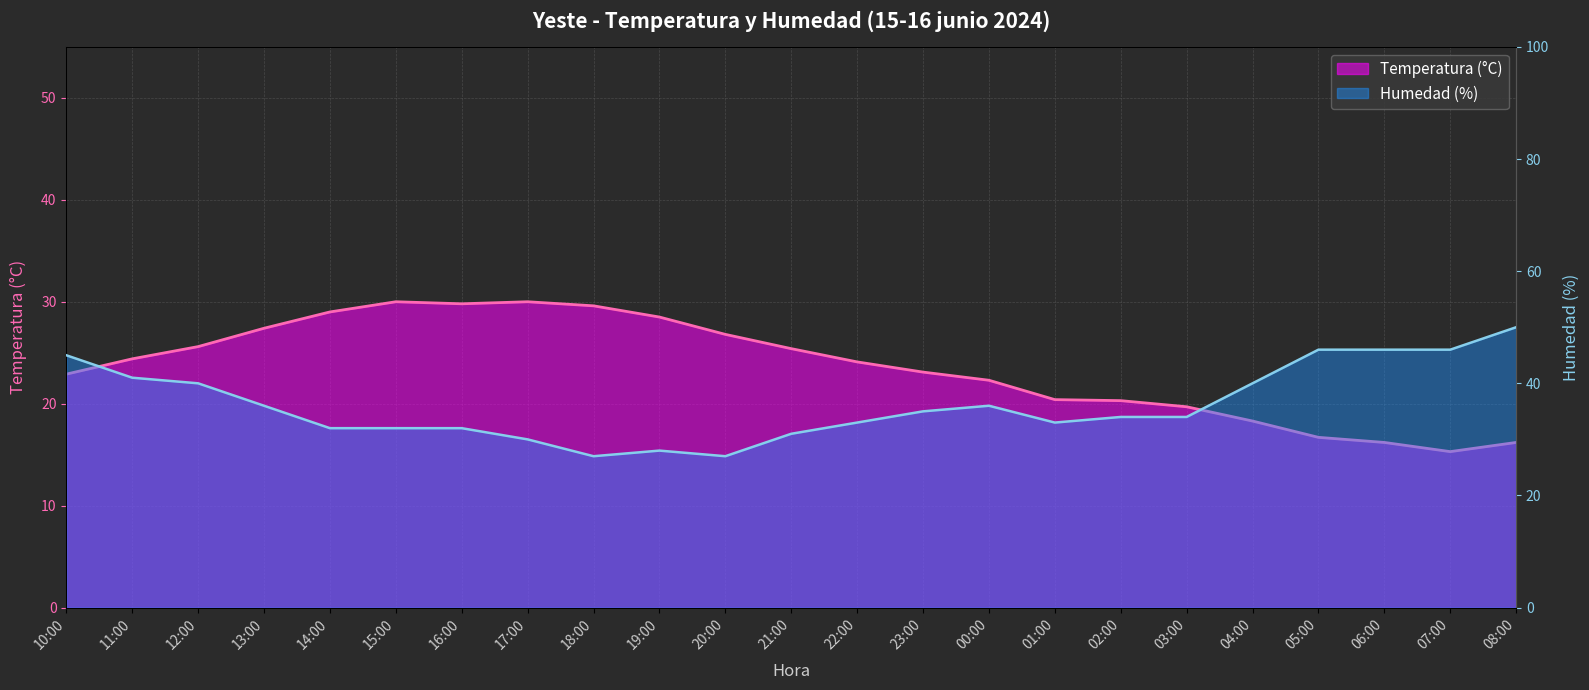

What is the lowest value of the Temperatura (°C) series?

15.3